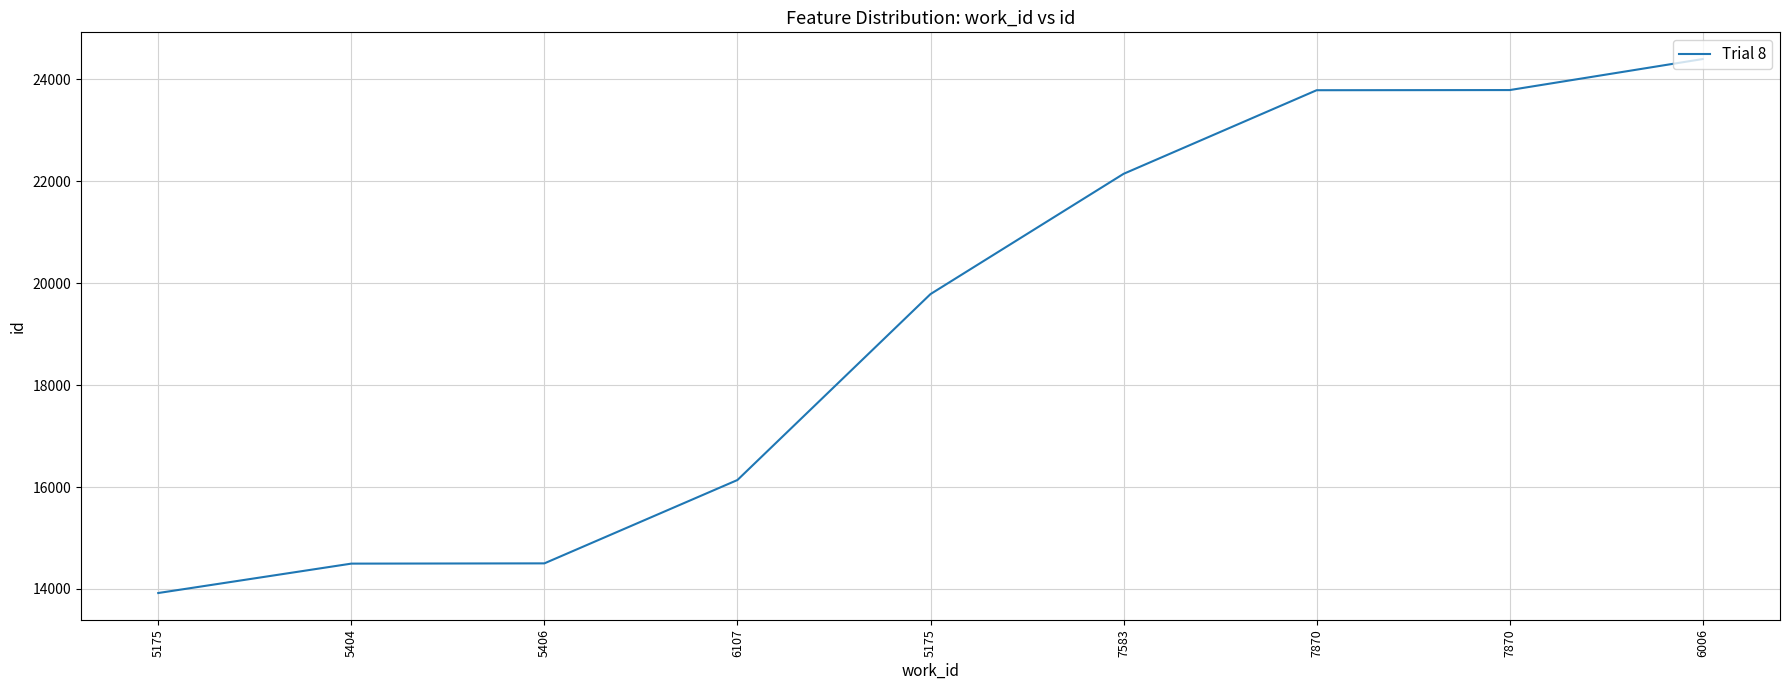

At which label does the data first exceed 19788?

7583